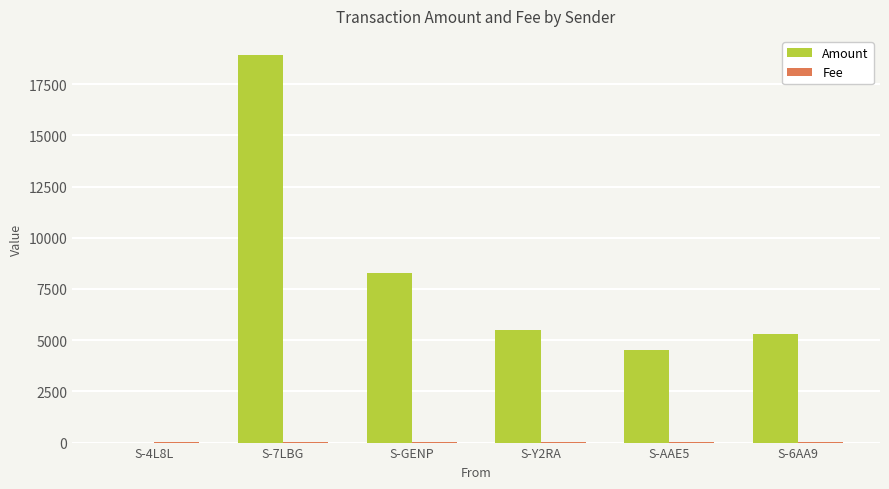

What is the difference between the Amount values at S-6AA9 and S-Y2RA?

196